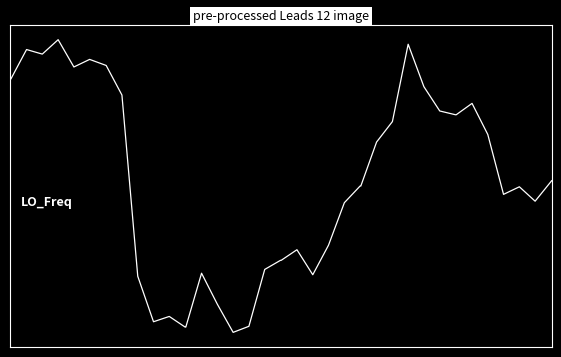

Does the chart have visible grid lines?

No